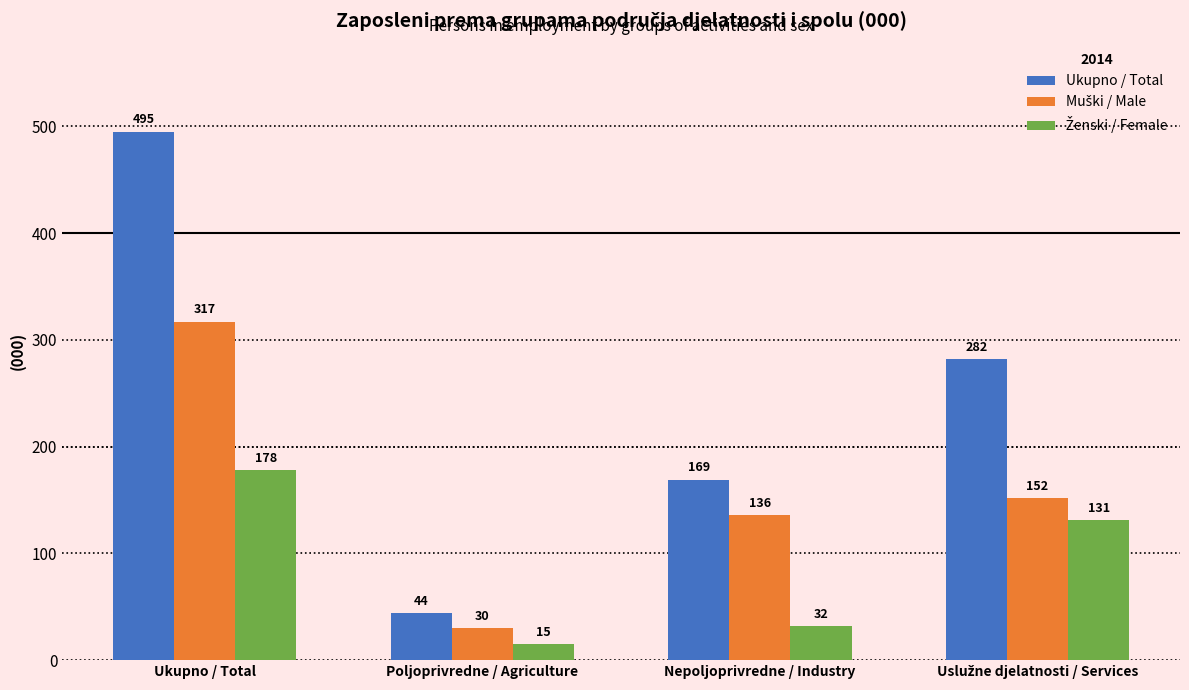

What is the difference between the second highest and minimum values in the Ukupno / Total series?

238